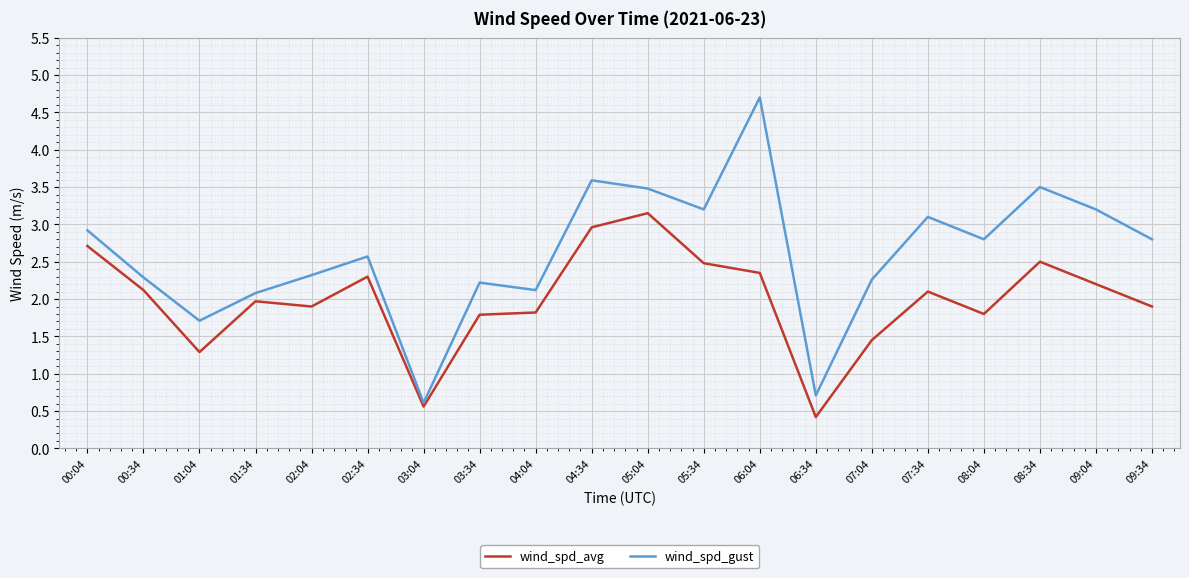

What is the spread (max minus min) of values at 07:34?

1.0